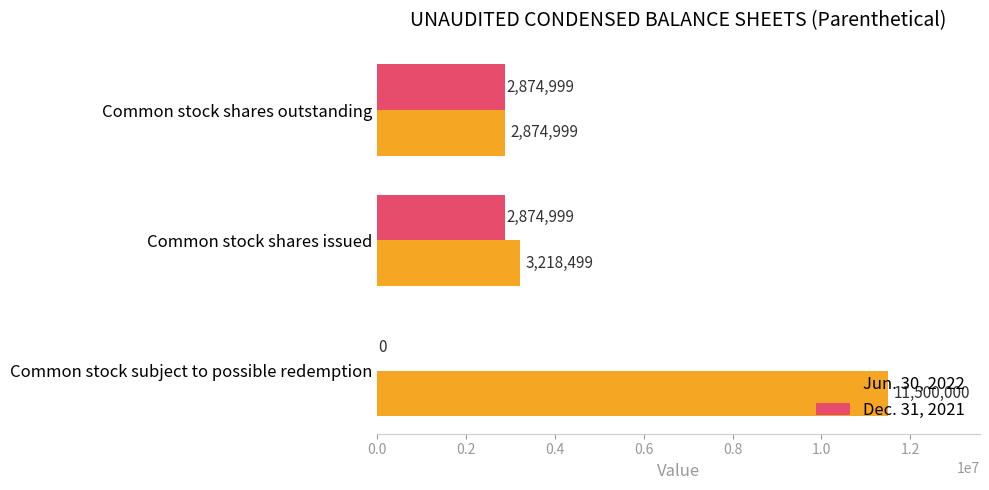

True or false: Jun. 30, 2022 has a value of 3218499 at Common stock shares issued.

True